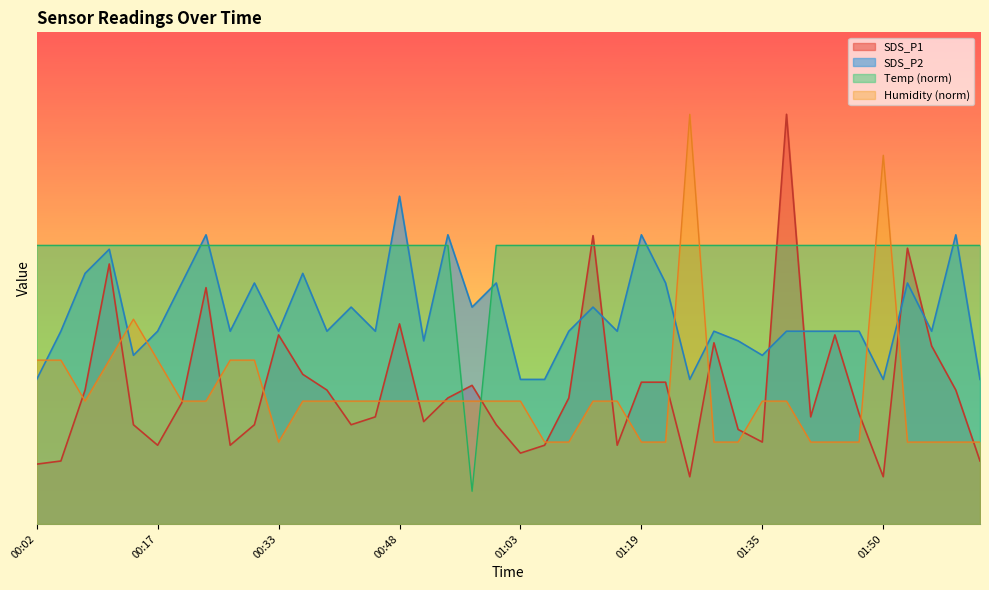

Is it true that SDS_P1 equals 0.8 at 00:39?

True